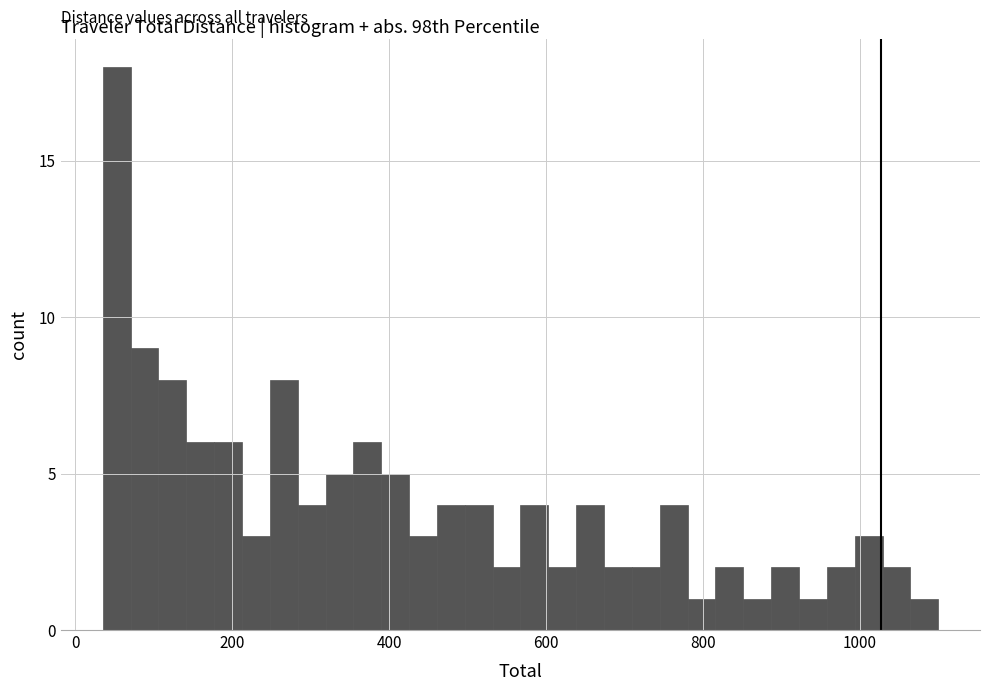

Around what value on the x-axis is the tallest bar? Give the approximate position of its centre, as read against the axis.

60